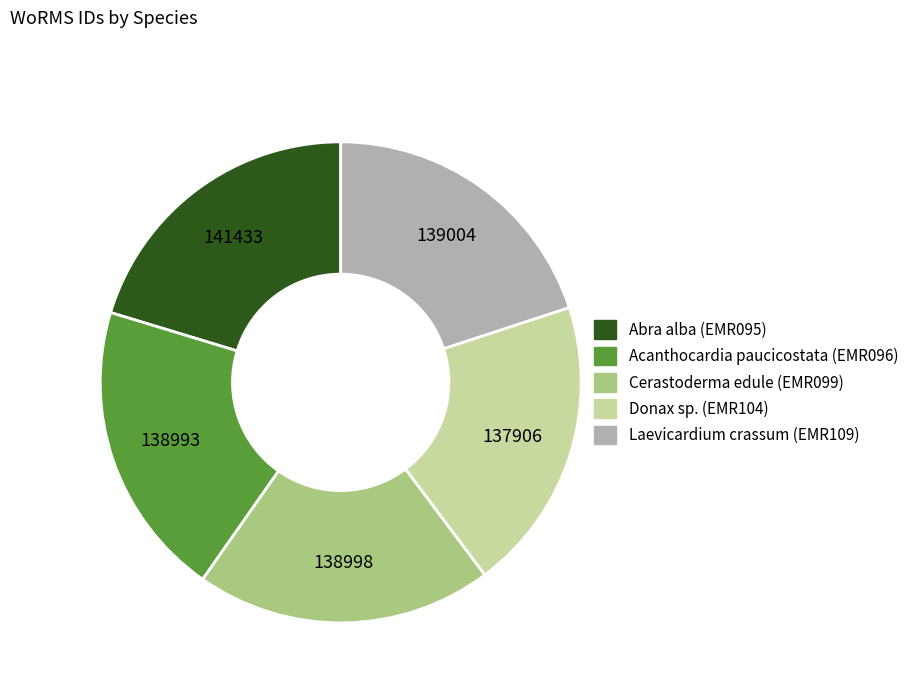

Does any single category account for the majority?

No